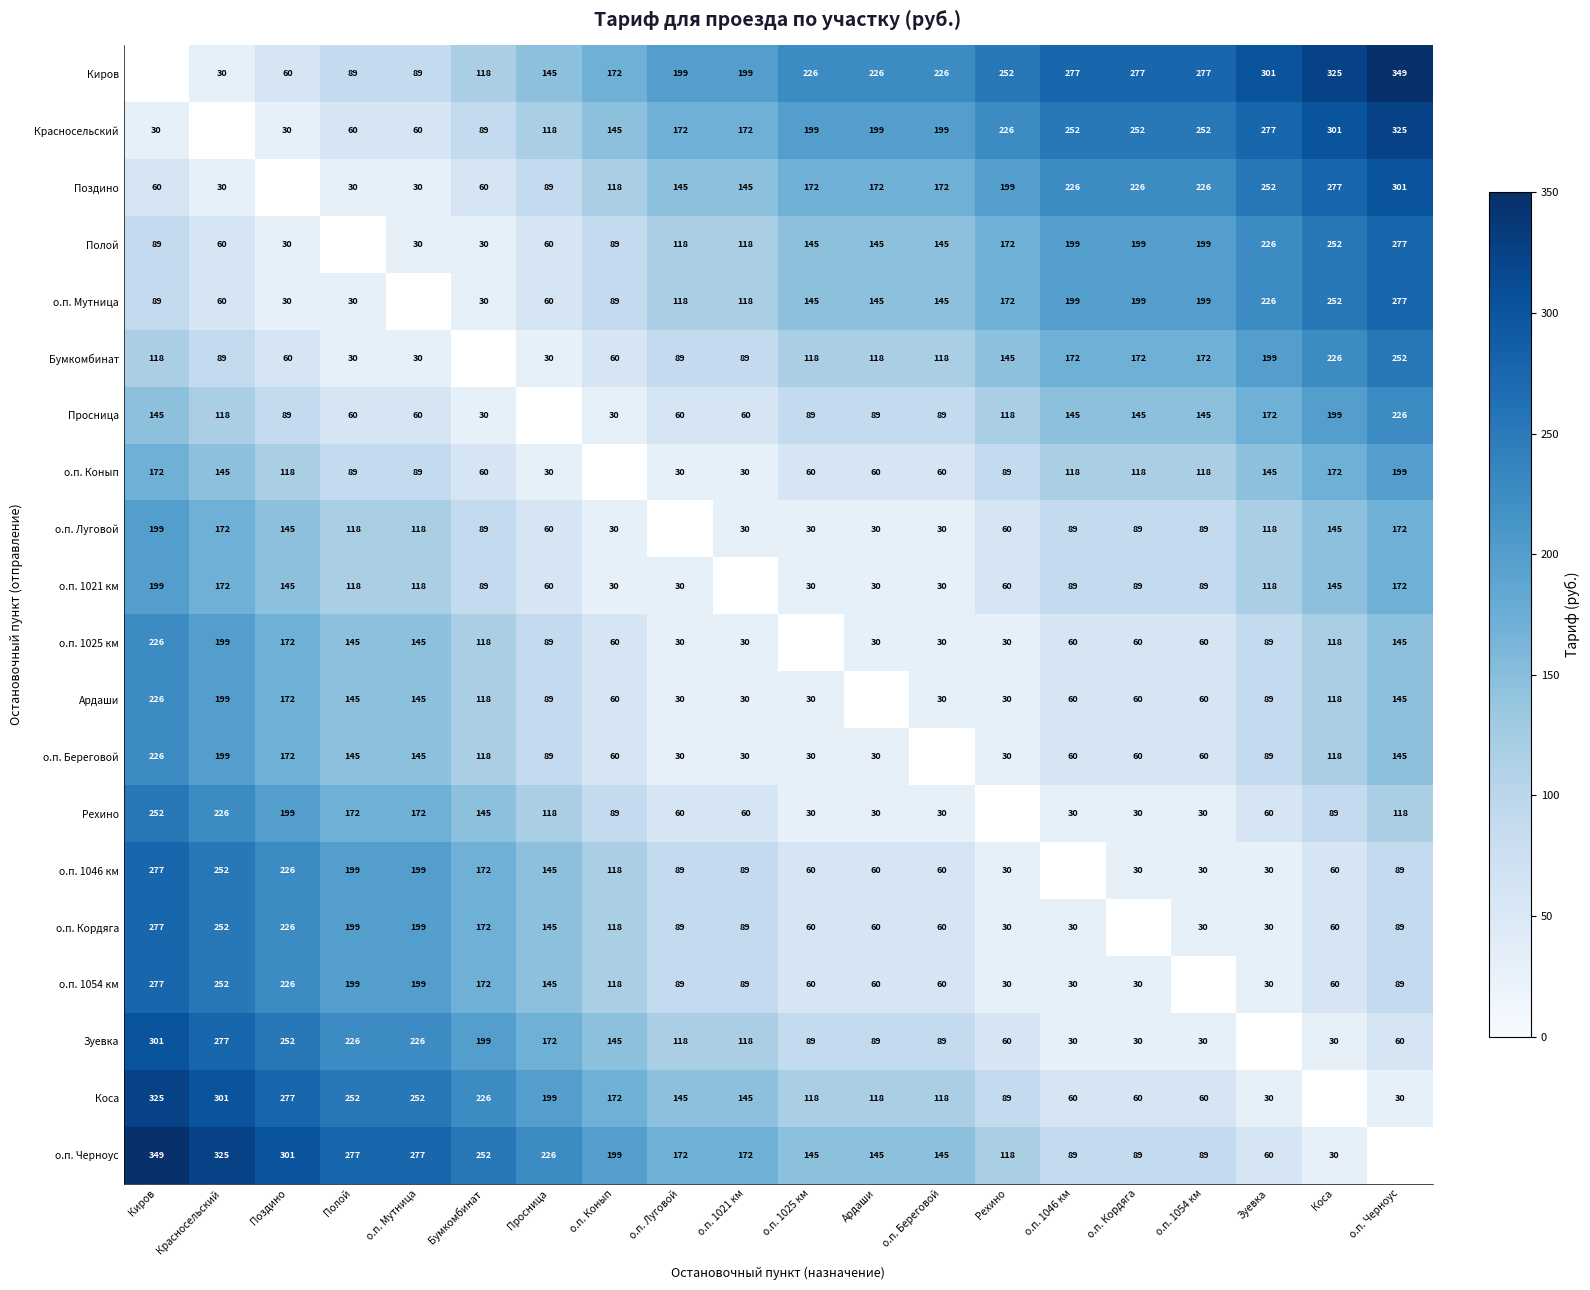

Count the number of categories in the chart.

20